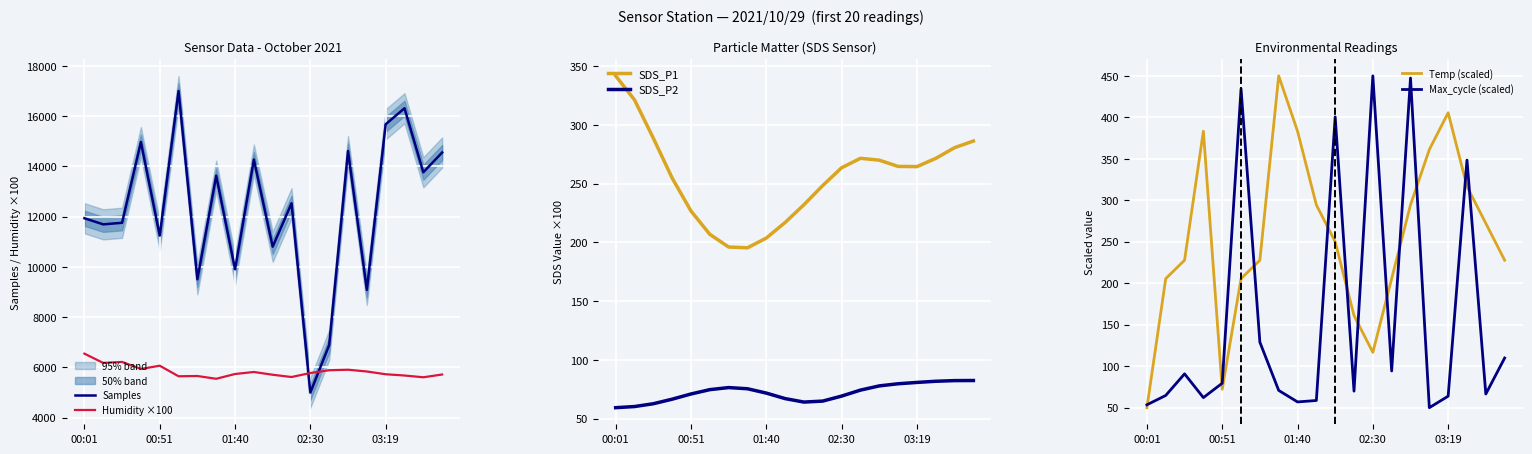

At how many categories does at least one series exceed 11653?

13